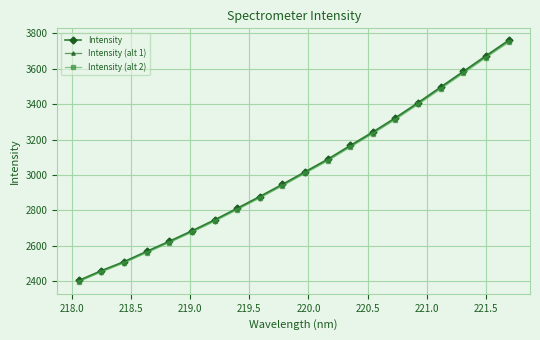

What is the value of the Intensity point at the 12th from the left?

3089.0